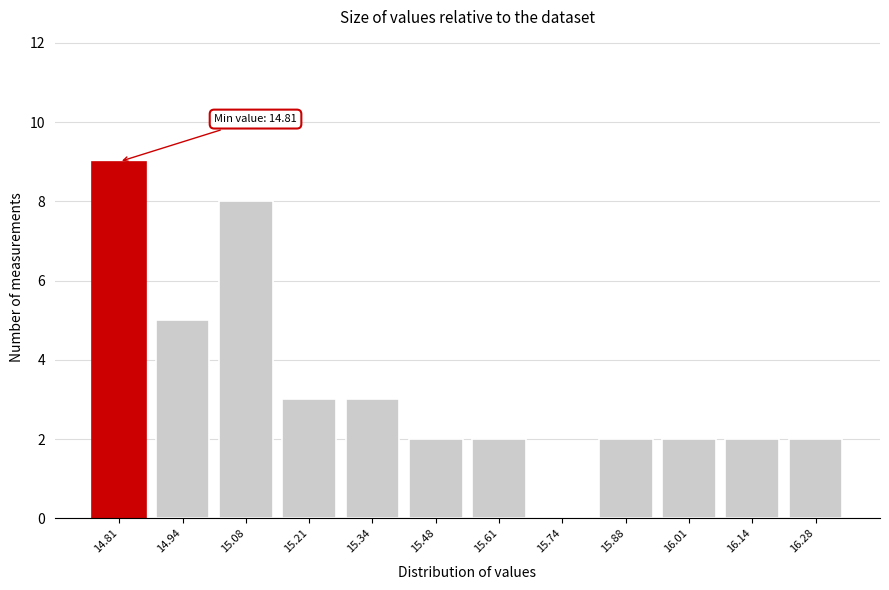

Reading left to right, transcribe all the data shown in this chart.

14.81=9	14.94=5	15.08=8	15.21=3	15.34=3	15.48=2	15.61=2	15.74=0	15.88=2	16.01=2	16.14=2	16.28=2